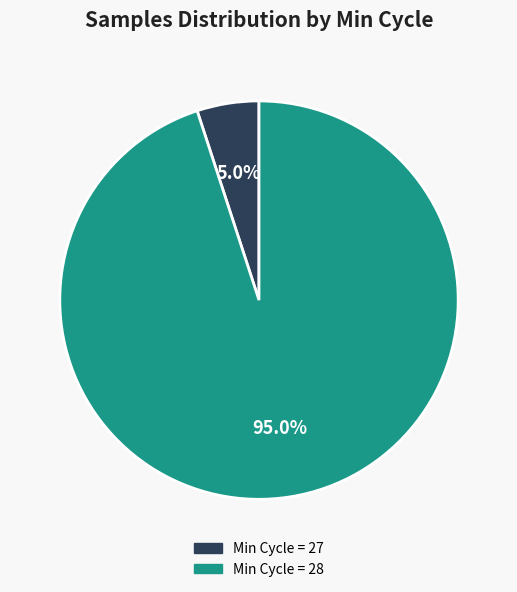

Does any single category account for the majority?

Yes